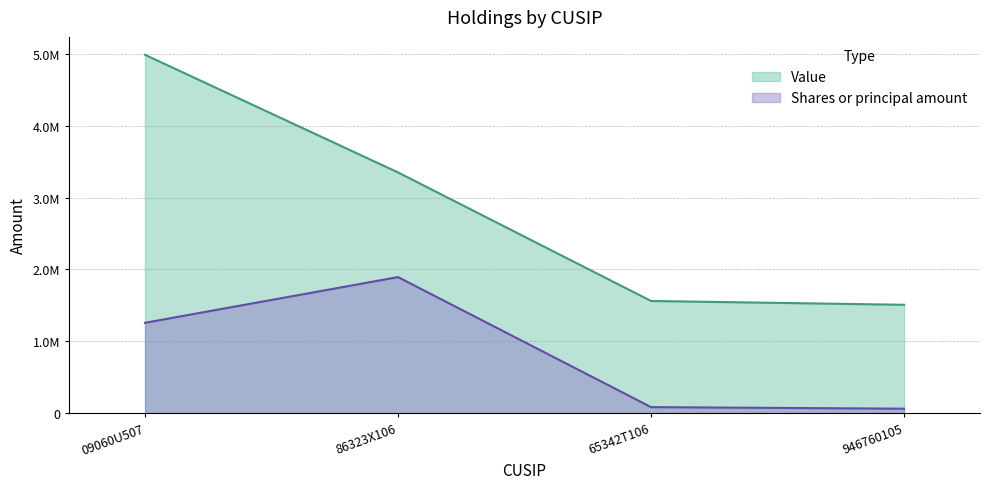

What is the label of the 1st point from the right?

946760105